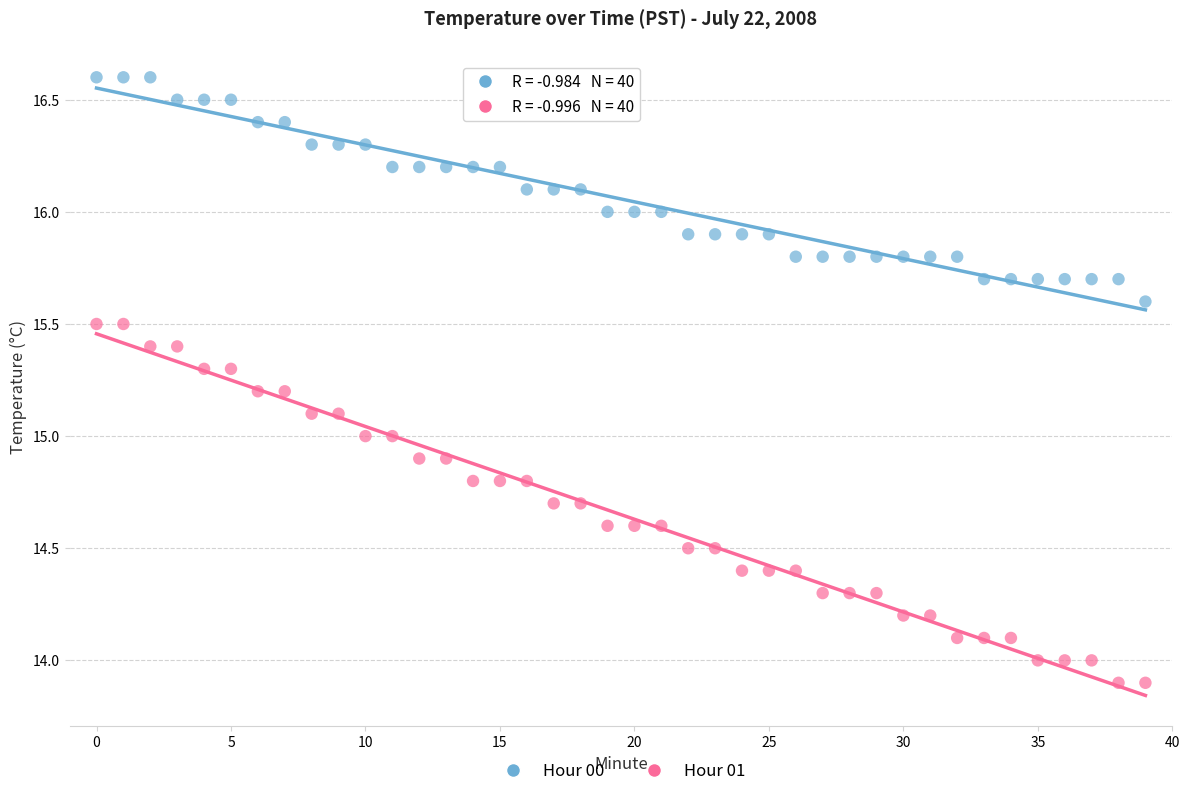

Which series has the widest spread of Y values?

Hour 01